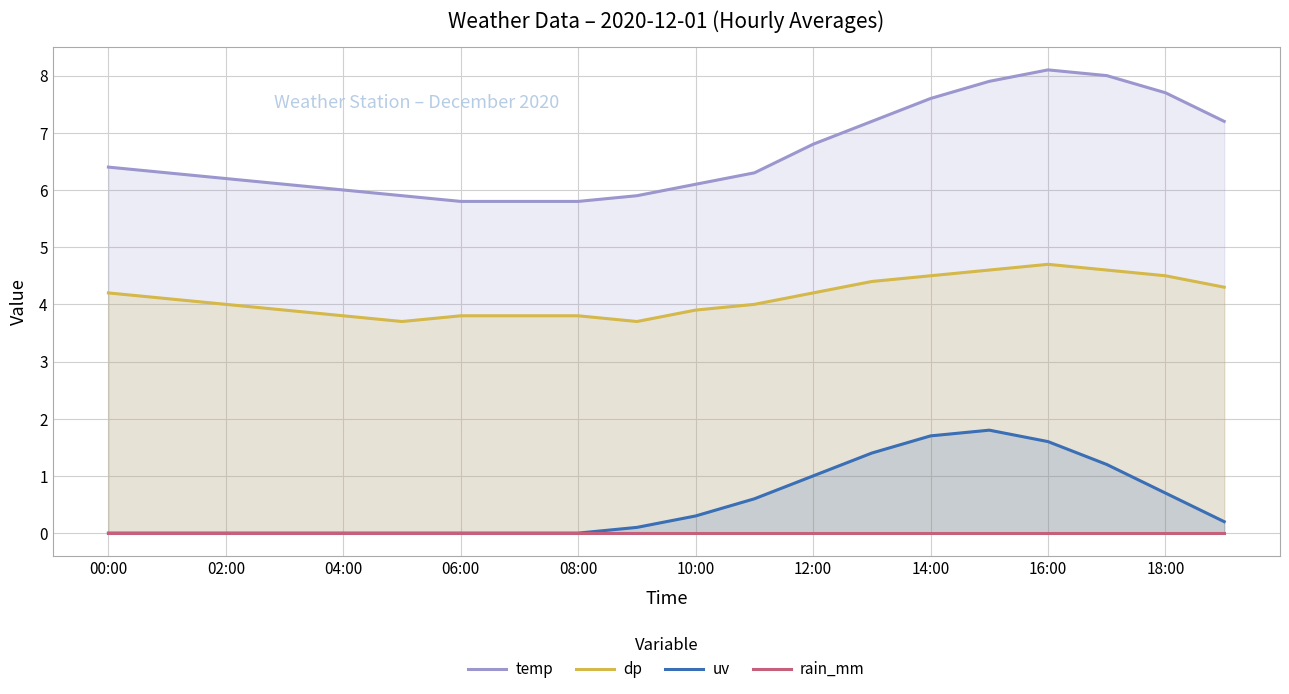

What is the value of the dp point at the 13th from the left?

4.2